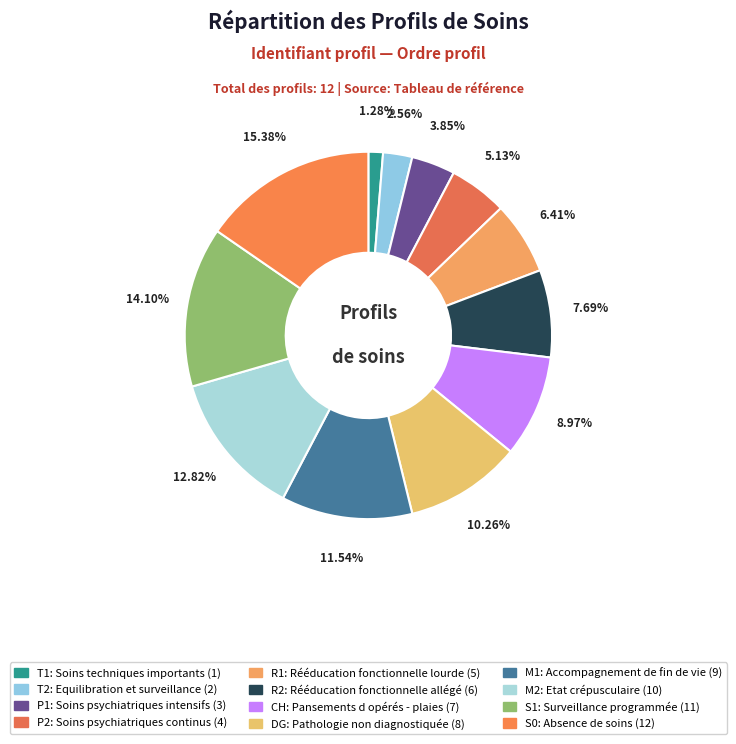

What is the largest slice in the pie chart?

S0